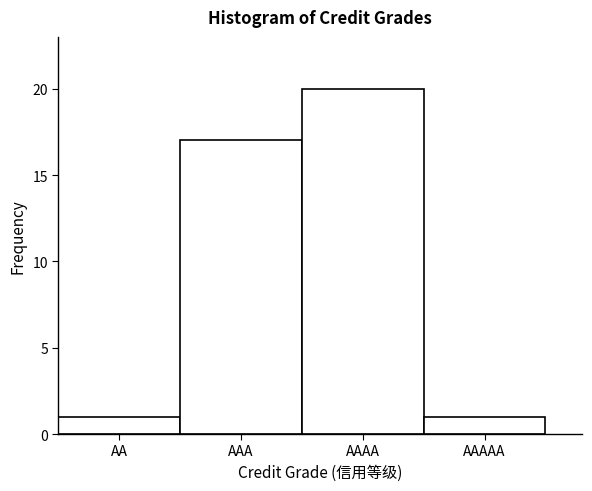

Reading left to right, list all the values displayed in this chart.

1	17	20	1